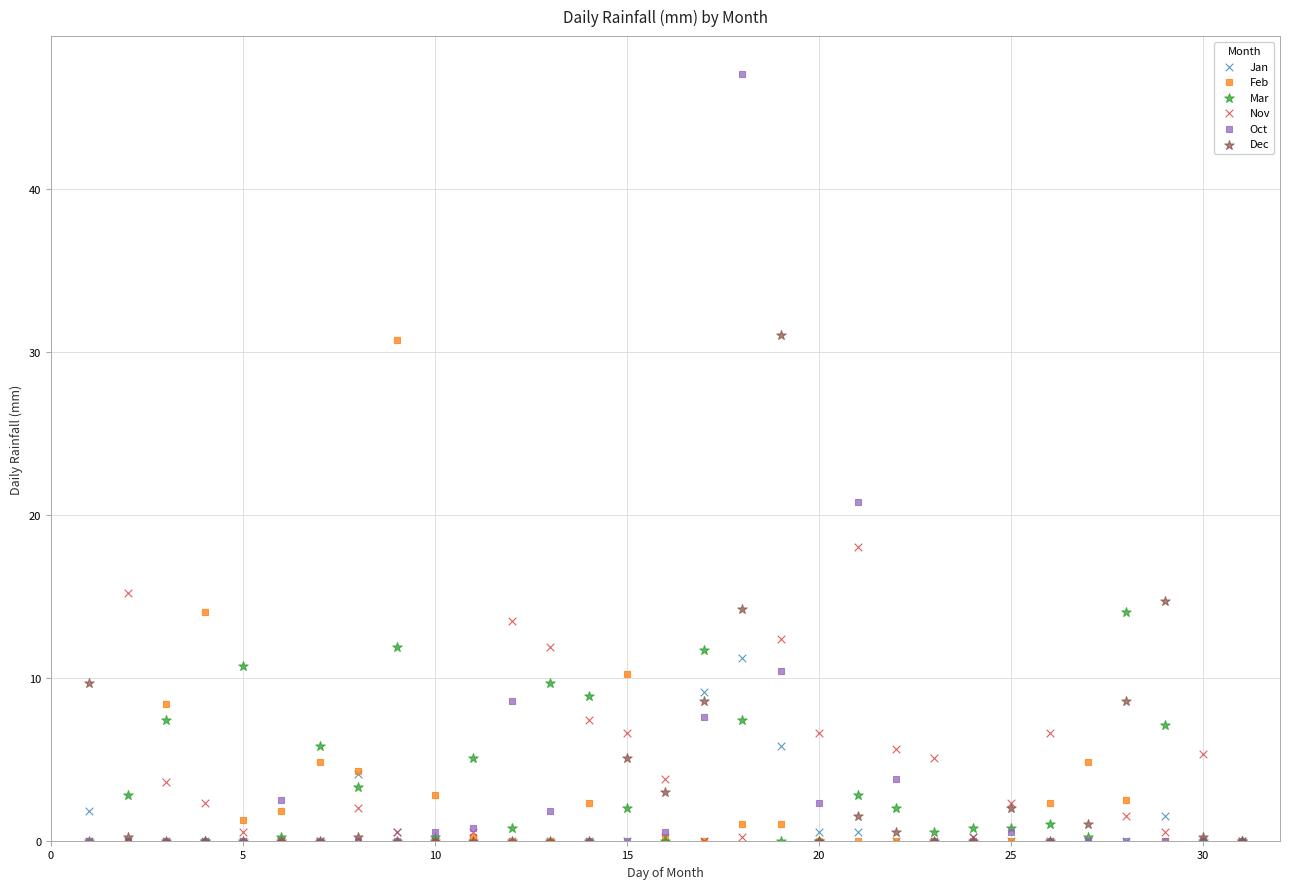

Which series has the largest Y range (max minus min)?

Oct